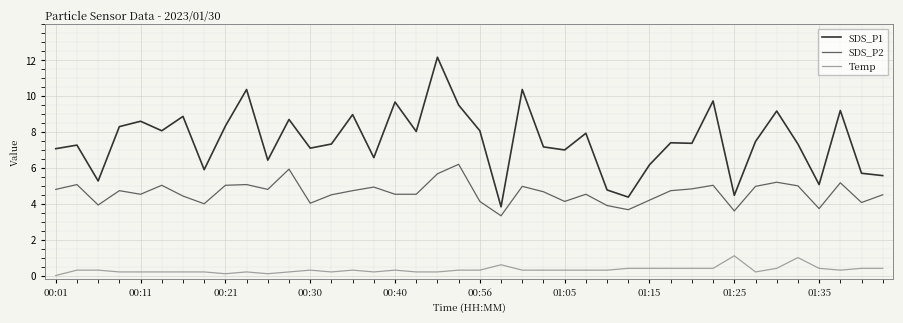

What is the minimum value for SDS_P2?

3.3